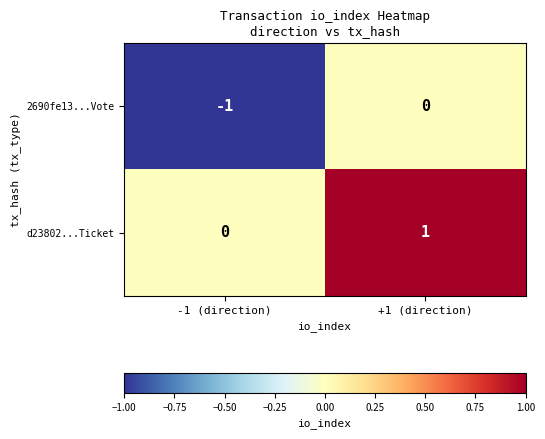

At which category is the sum across all series the highest?

+1 (direction)